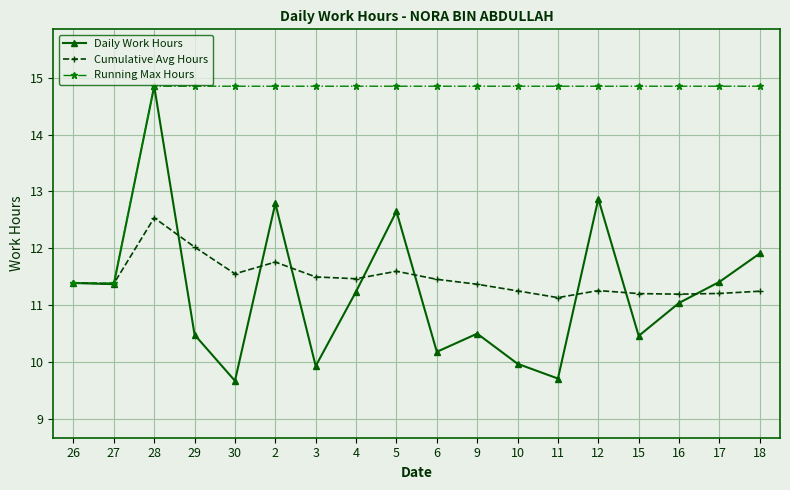

Rank the series at 2 from highest to lowest value.

Running Max Hours, Daily Work Hours, Cumulative Avg Hours